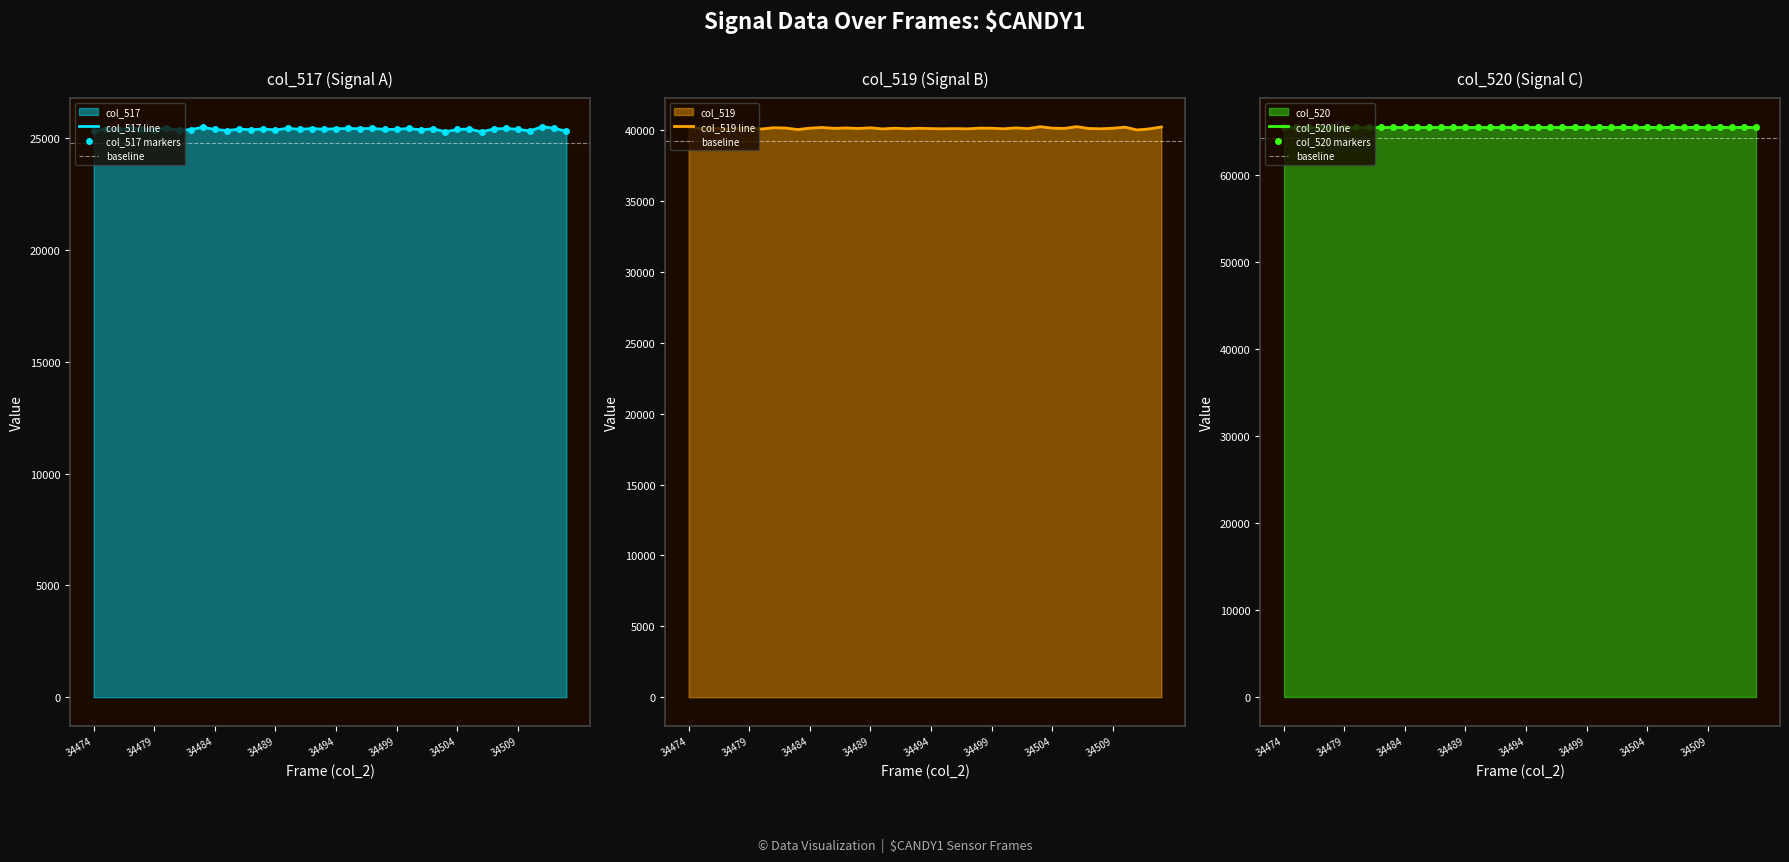

True or false: col_519 and col_517 intersect in this chart.

False